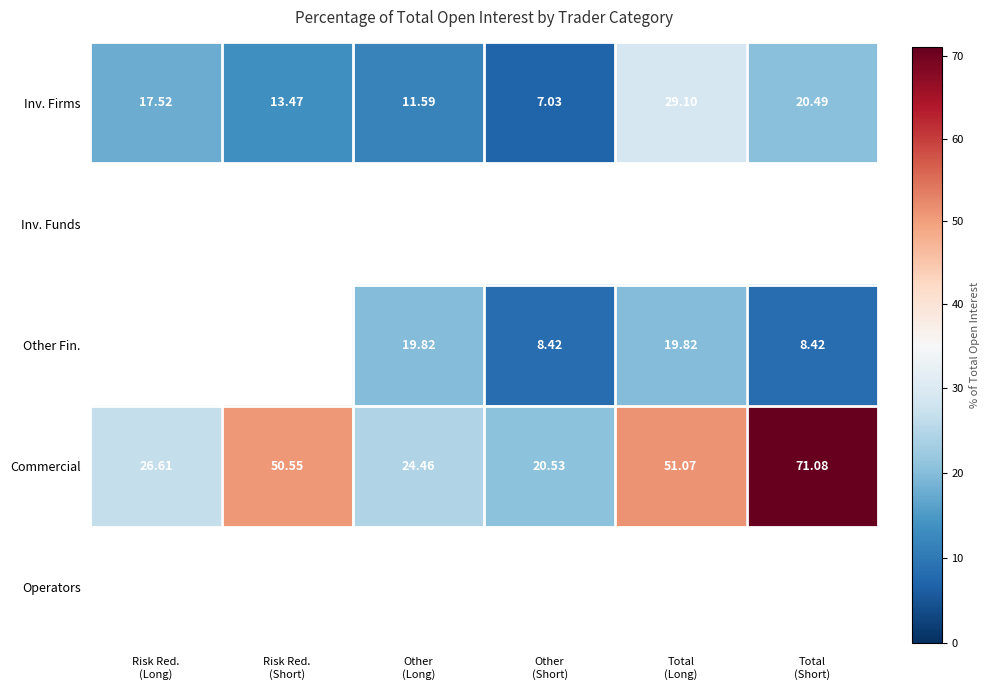

Which series has the widest spread of values?

Commercial